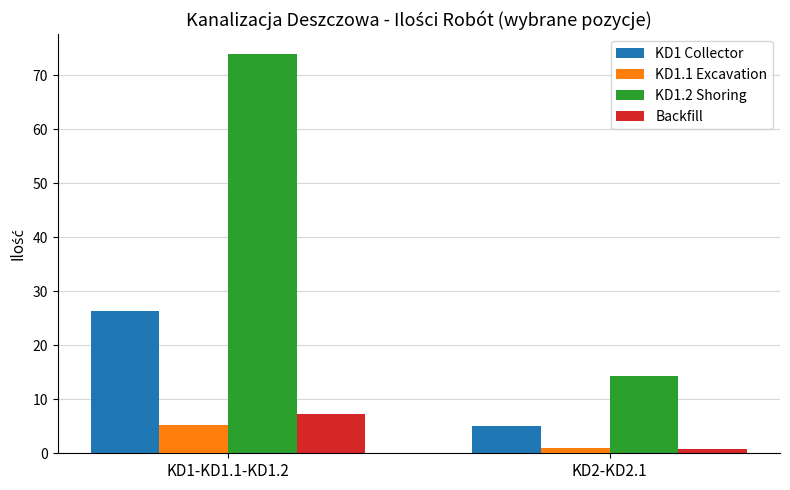

Read the Backfill value at KD2-KD2.1.

0.7